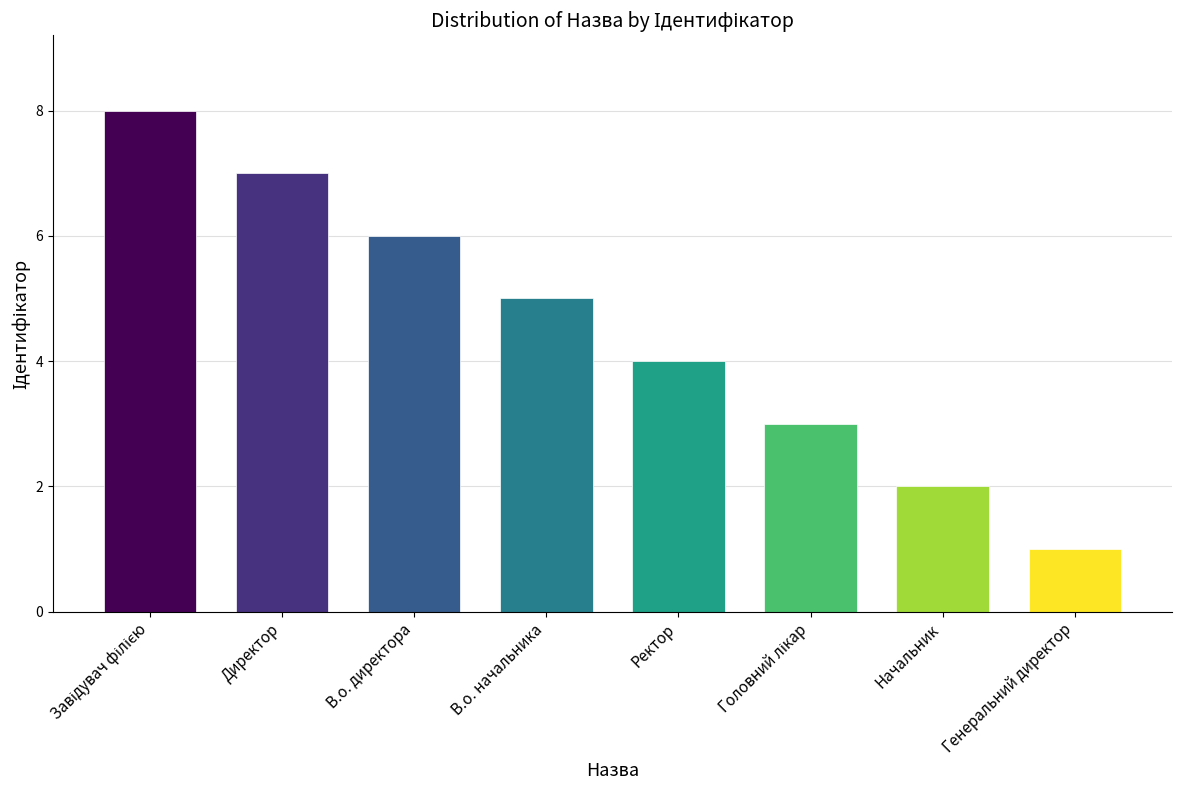

What is the change in value from В.о. директора to В.о. начальника?

-1